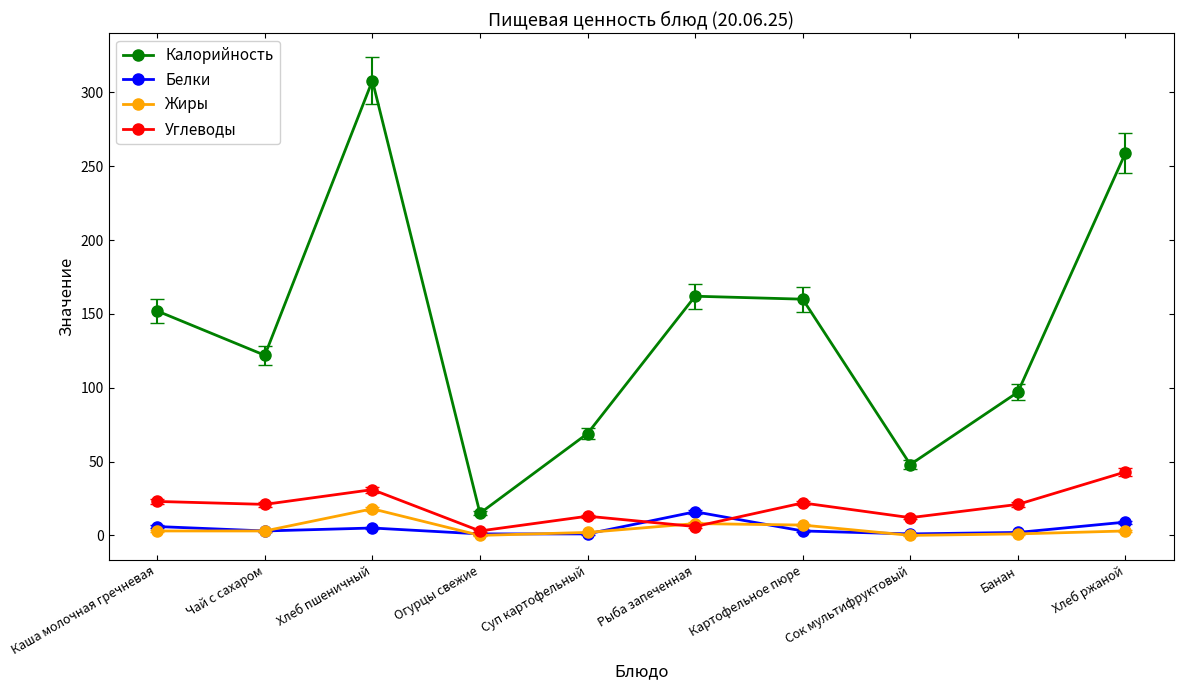

At how many categories does at least one series exceed 12?

10